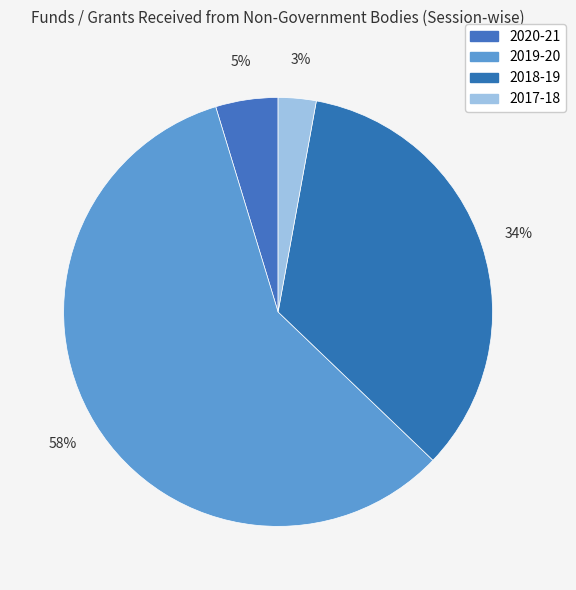

Count the number of slices in the pie.

4